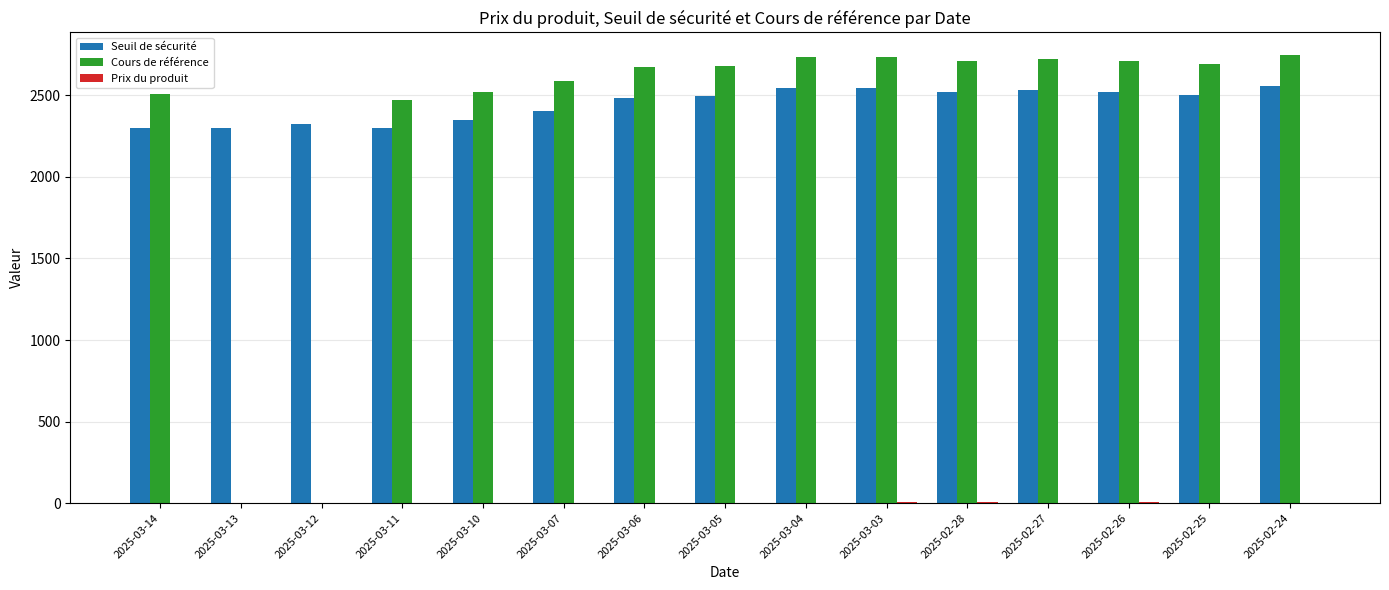

What is the highest value of the Seuil de sécurité series?

2556.6